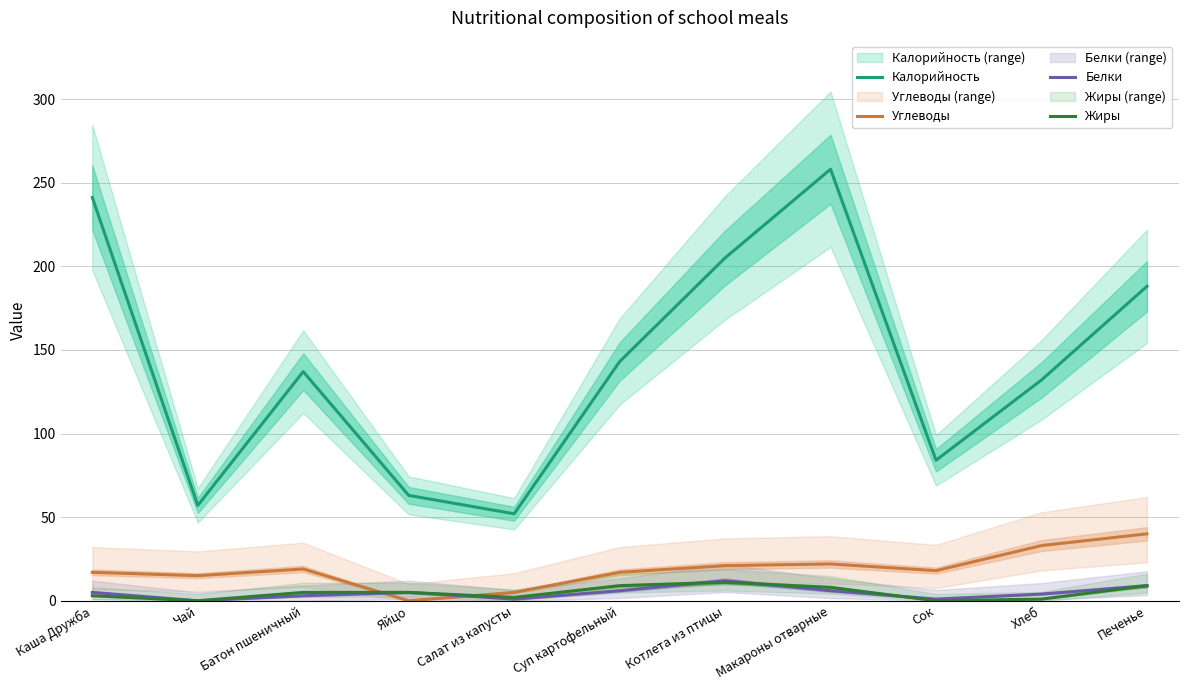

In Белки, how many points are higher than both neighbors (excluding endpoints)?

2